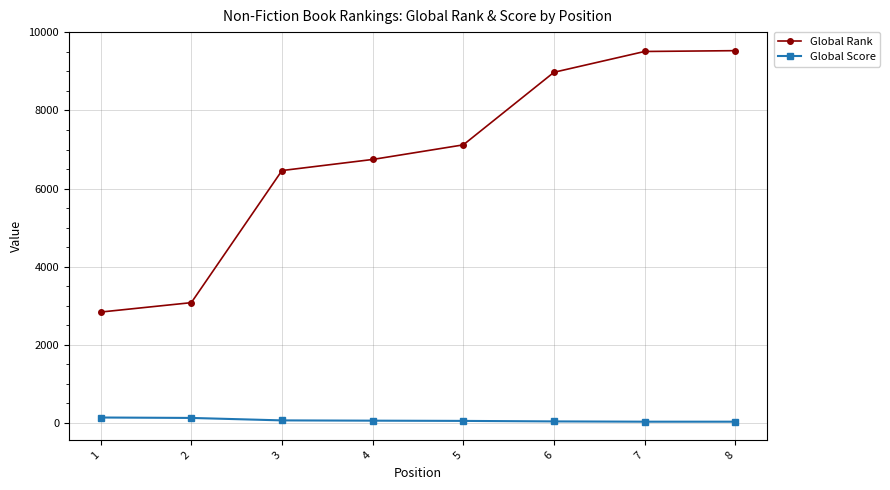

At 3, list the series in order from largest to smallest.

Global Rank, Global Score